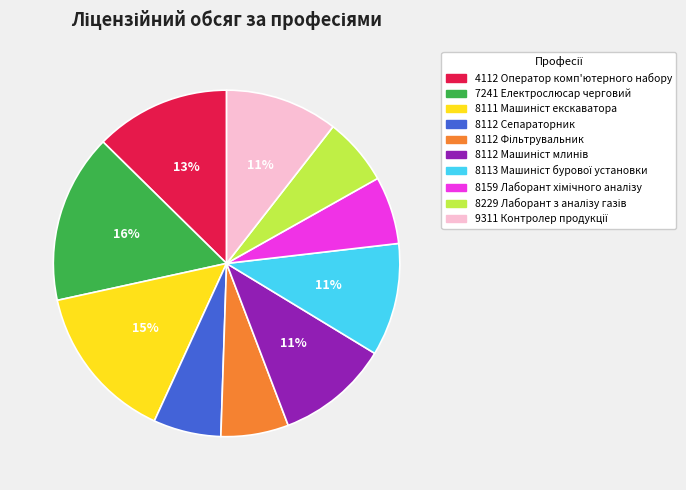

Does 8112 Сепараторник represent more than half of the total?

No